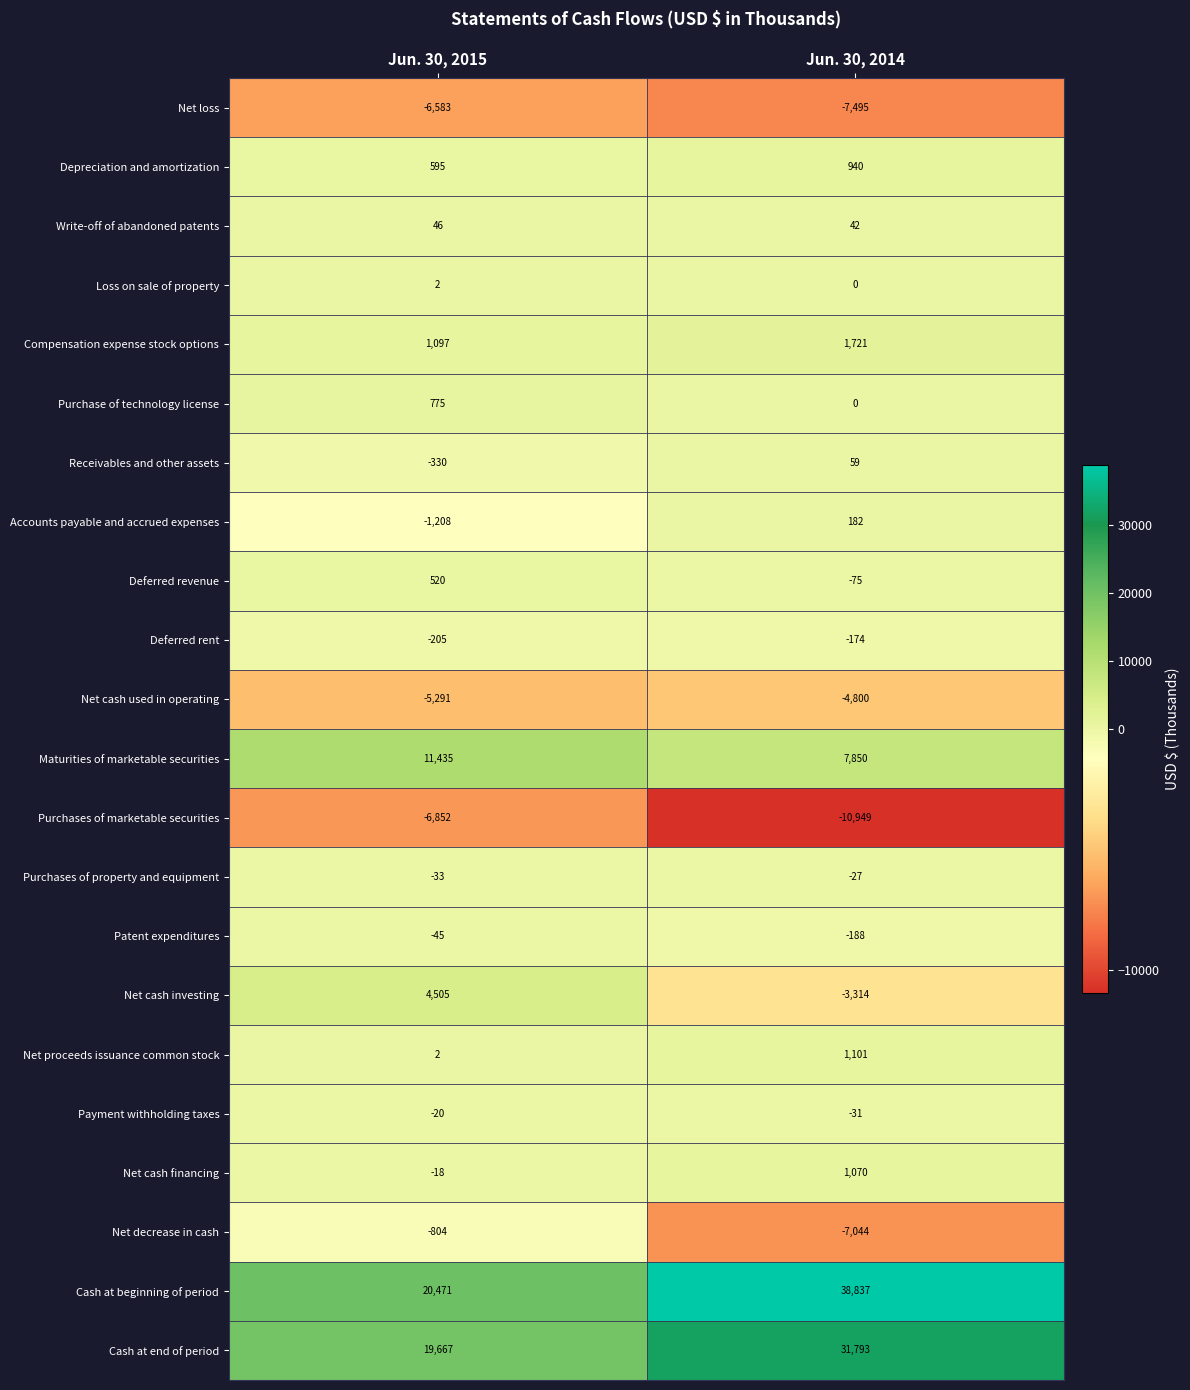

Which series has the widest spread of values?

Cash at beginning of period